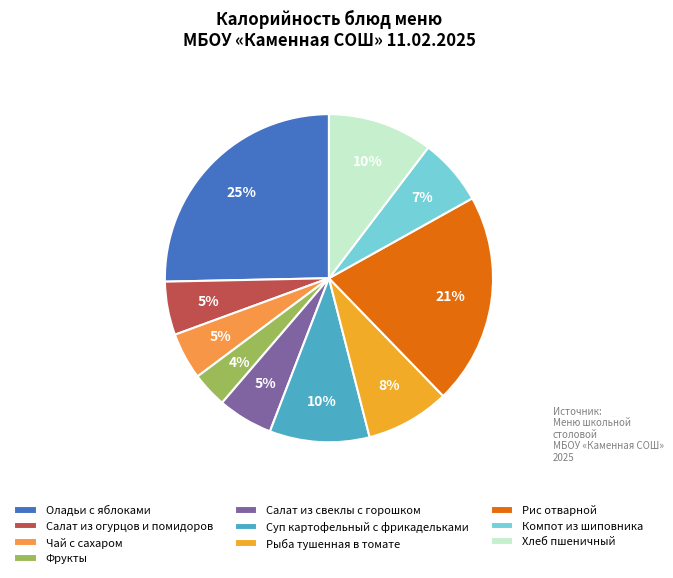

Which slice is the smallest?

Фрукты